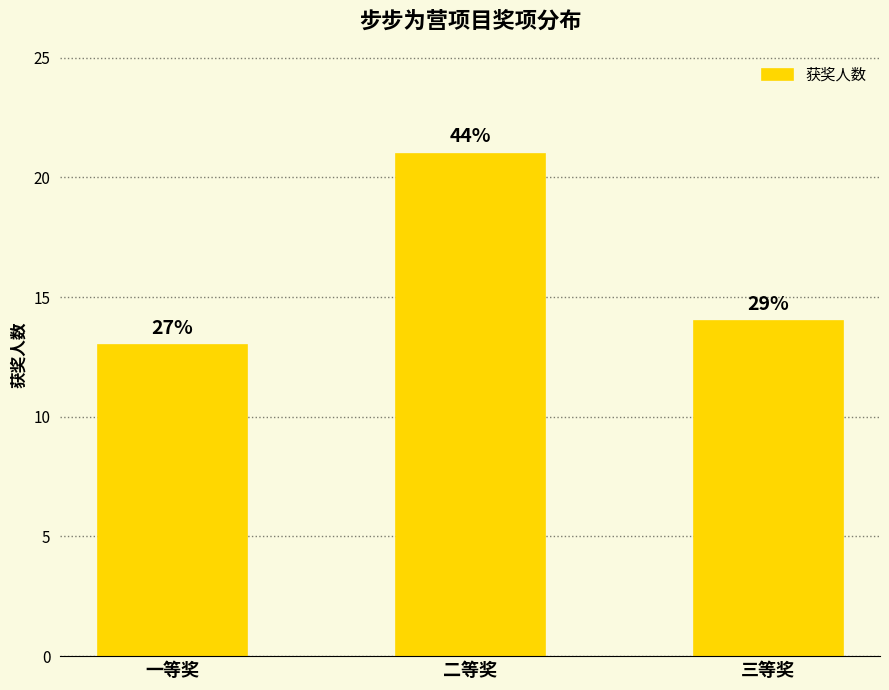

Count the values in the range 13 to 21.

3